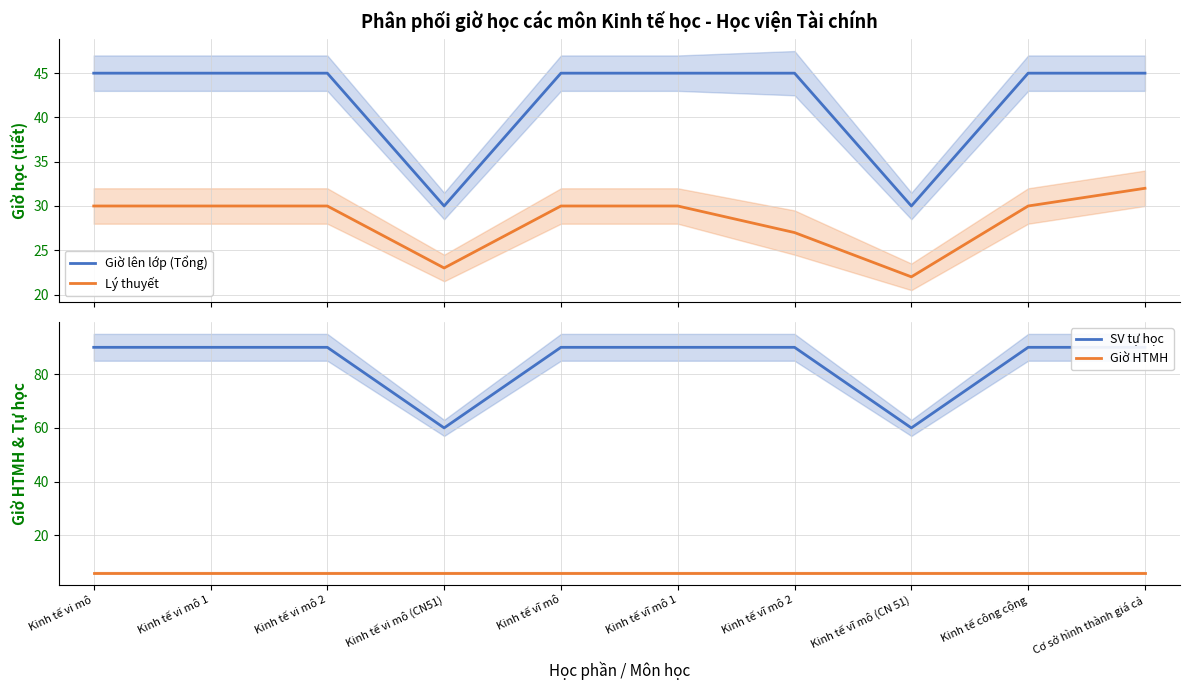

List the series in order of their overall mean, lowest first.

Giờ HTMH, Lý thuyết, Giờ lên lớp (Tổng), SV tự học